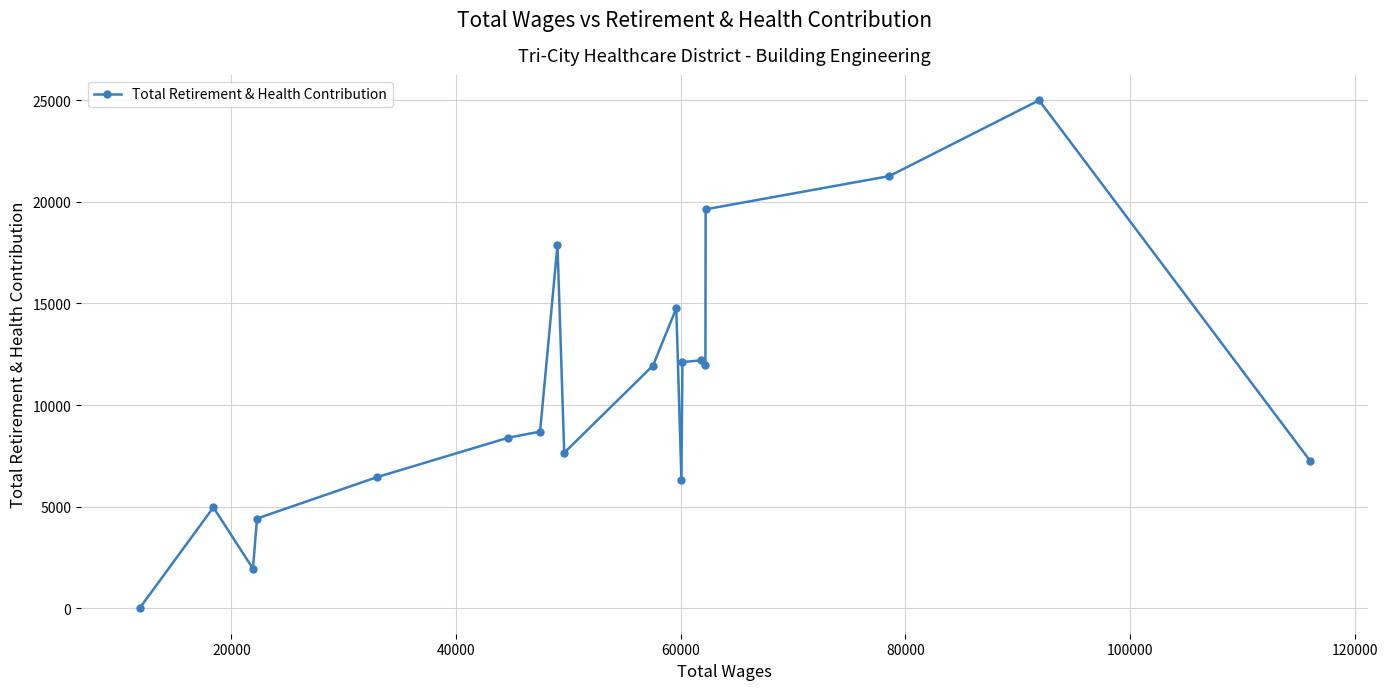

What is the greatest value displayed?

24992